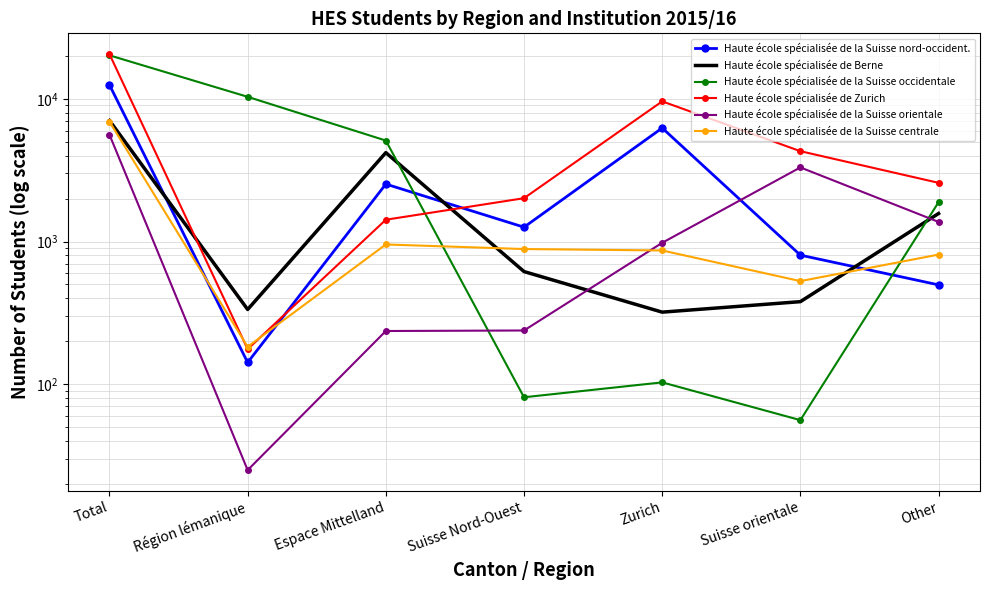

Rank the series at Suisse Nord-Ouest from lowest to highest value.

Haute école spécialisée de la Suisse occidentale, Haute école spécialisée de la Suisse orientale, Haute école spécialisée de Berne, Haute école spécialisée de la Suisse centrale, Haute école spécialisée de la Suisse nord-occident., Haute école spécialisée de Zurich